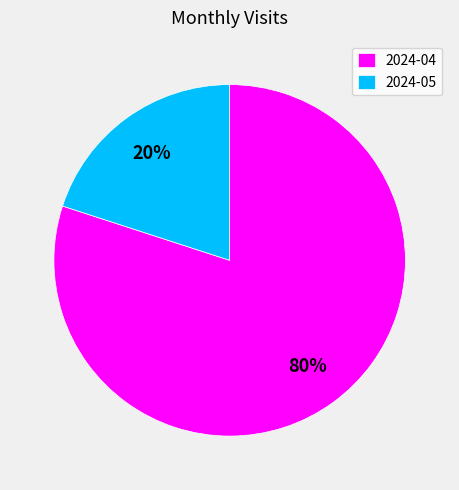

Combined, do 2024-05 and 2024-04 account for over 50%?

Yes